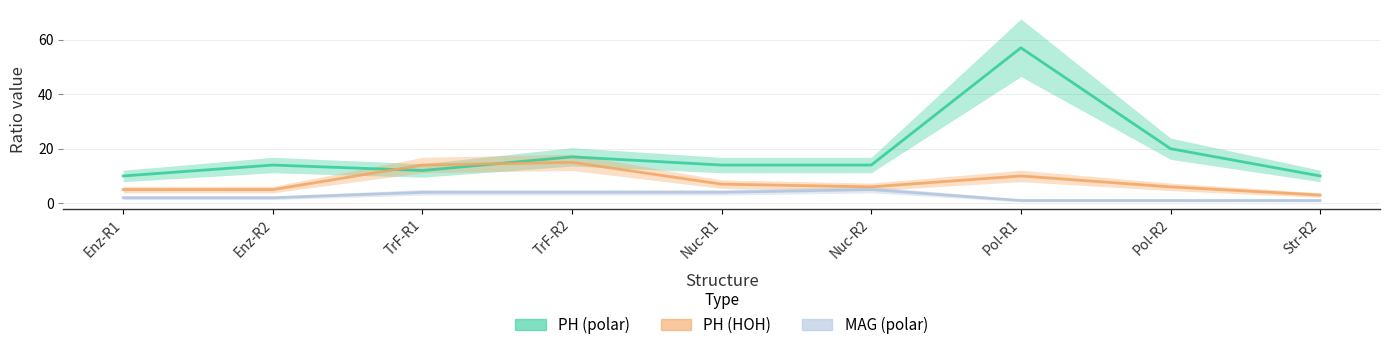

Reading right to left, list all the values displayed in this chart.

PH (polar): 10	20	57	14	14	17	12	14	10
PH (HOH): 3	6	10	6	7	15	14	5	5
MAG (polar): 1	1	1	5	4	4	4	2	2